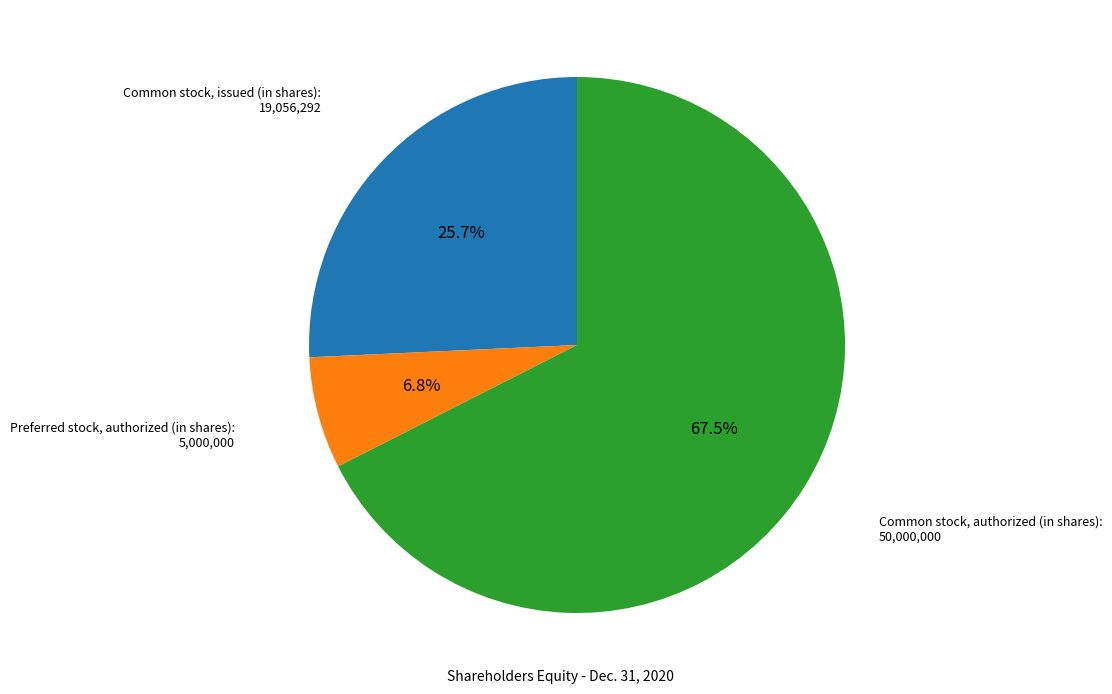

Between Common stock, authorized (in shares) and Common stock, issued (in shares), which is larger?

Common stock, authorized (in shares)